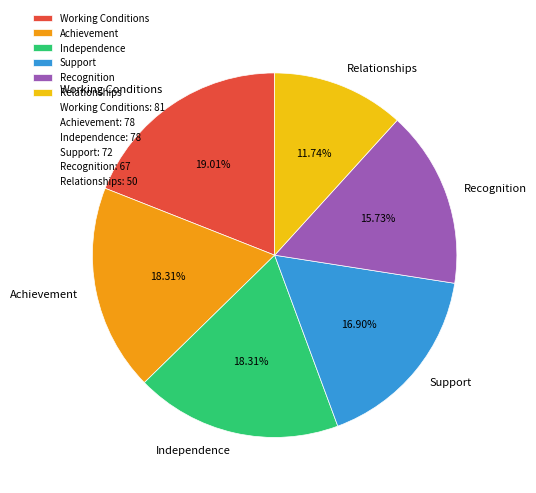

What percentage is the Achievement slice, to the nearest percent?

18%